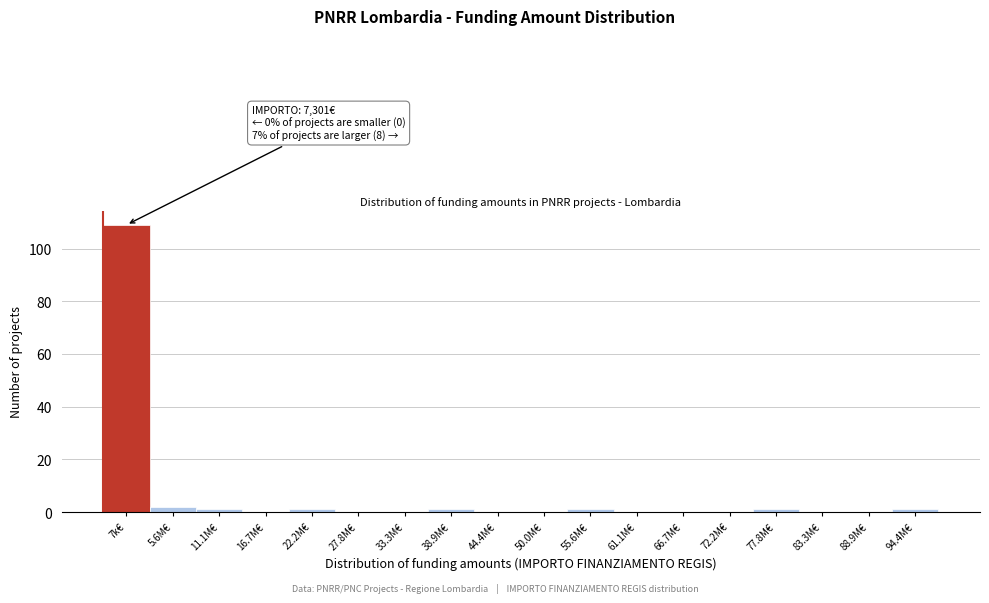

Reading left to right, extract all data points from this chart.

7k€=109	5.6M€=2	11.1M€=1	16.7M€=0	22.2M€=1	27.8M€=0	33.3M€=0	38.9M€=1	44.4M€=0	50.0M€=0	55.6M€=1	61.1M€=0	66.7M€=0	72.2M€=0	77.8M€=1	83.3M€=0	88.9M€=0	94.4M€=1